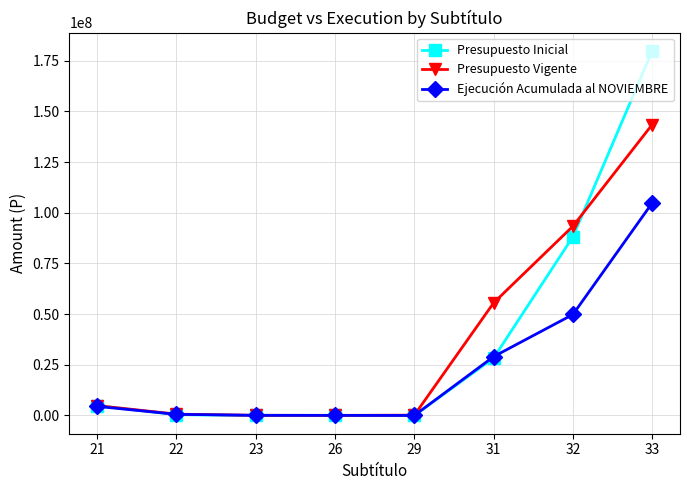

The Presupuesto Vigente series shows 169560 at 29. True or false?

True